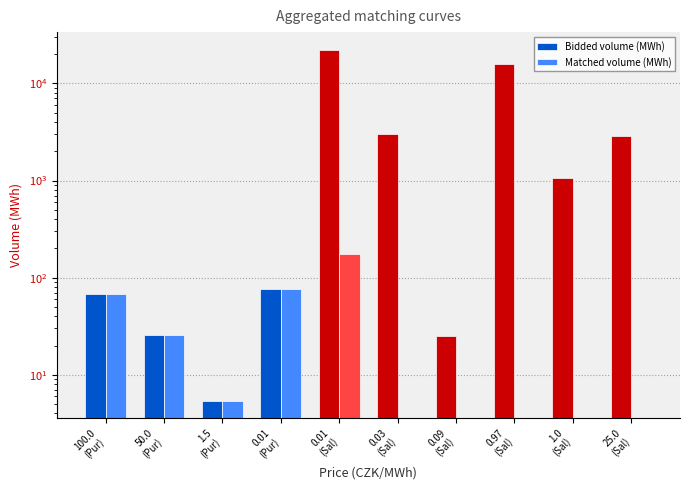

What is the label of the 4th bar from the right?

0.09
(Sal)